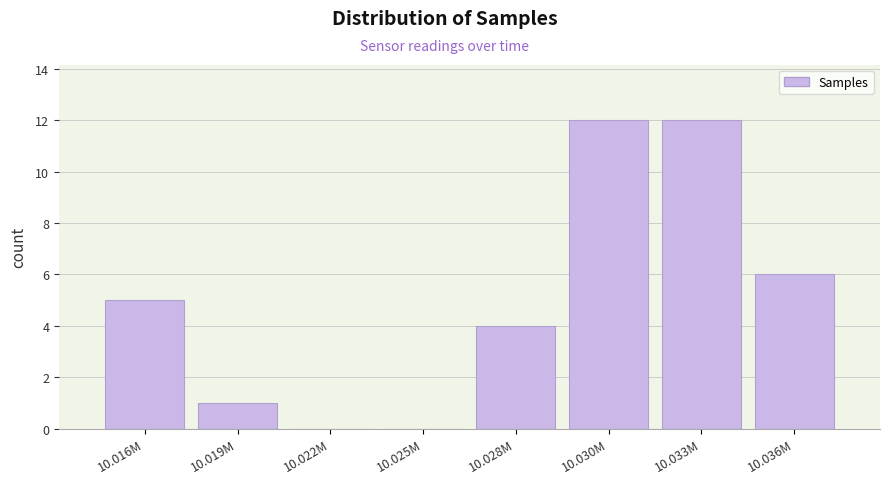

What is the greatest value displayed?

12